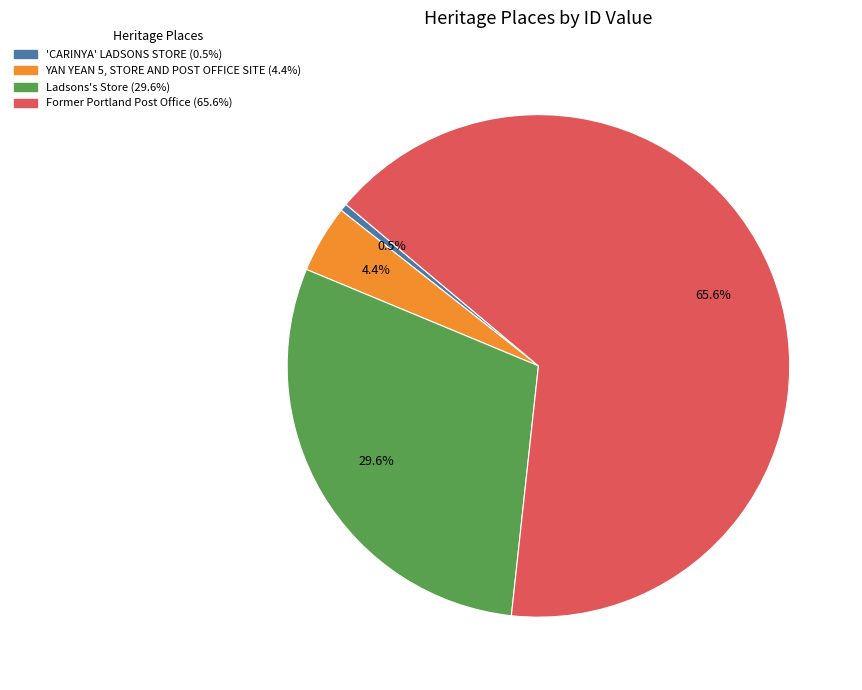

What percentage is the YAN YEAN 5, STORE AND POST OFFICE SITE slice, to the nearest percent?

4%